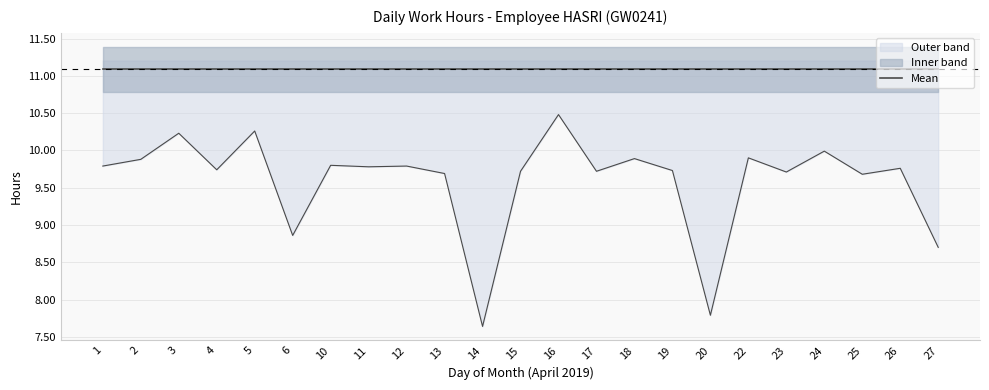

Does the chart have visible grid lines?

Yes